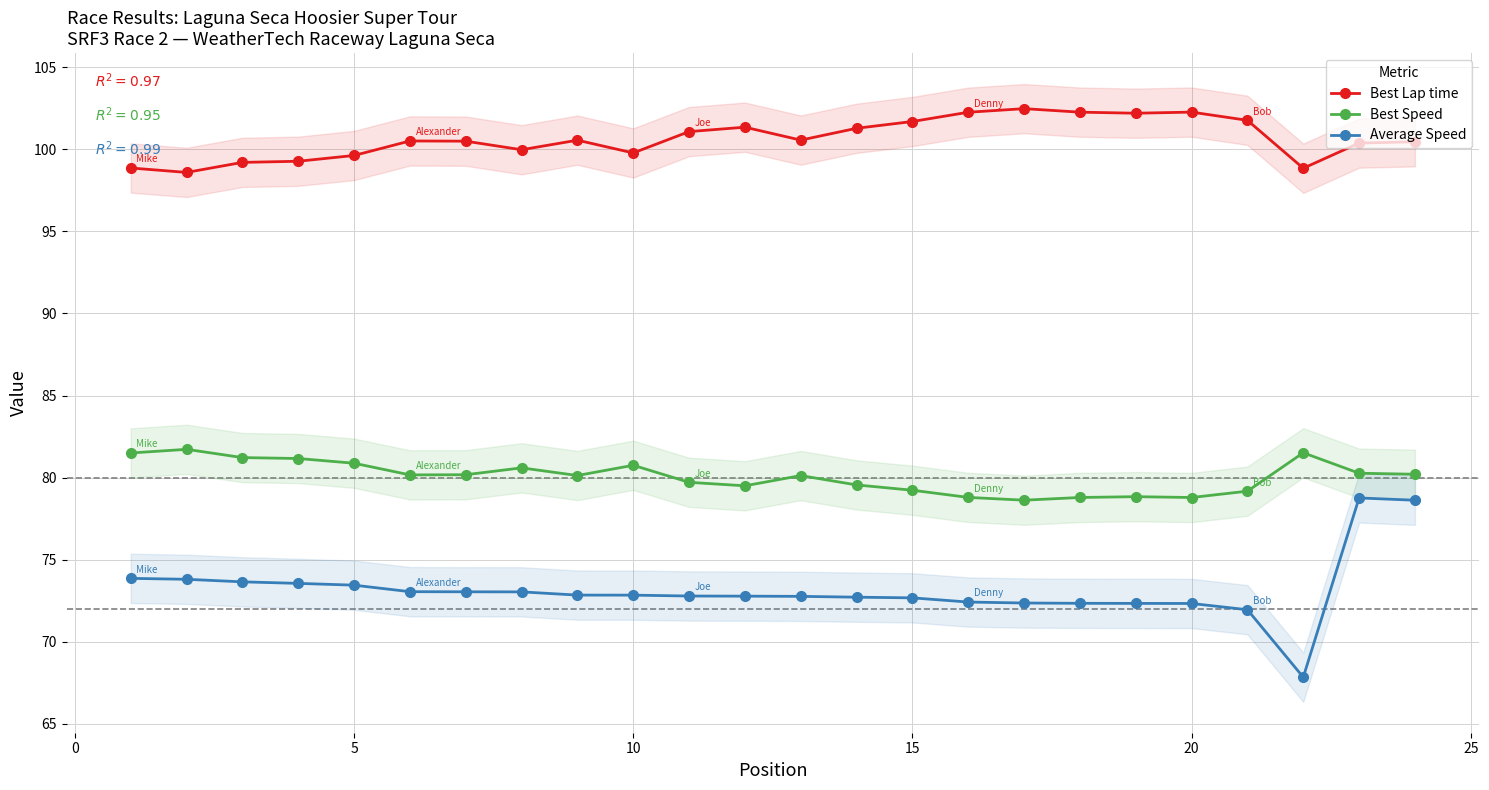

Which series has the widest spread of values?

Average Speed